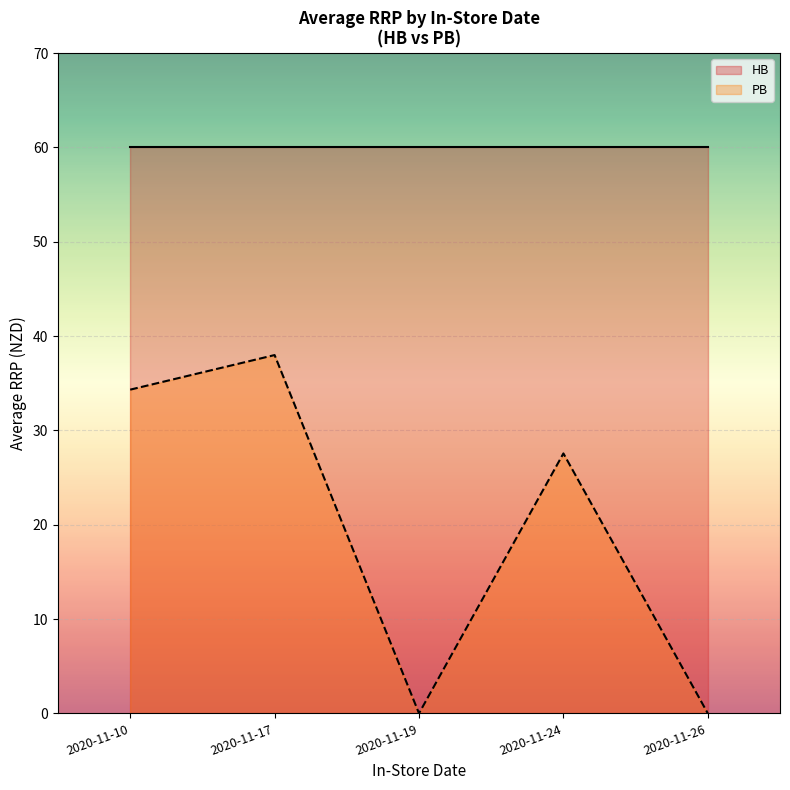

At which category is the sum across all series the highest?

2020-11-17